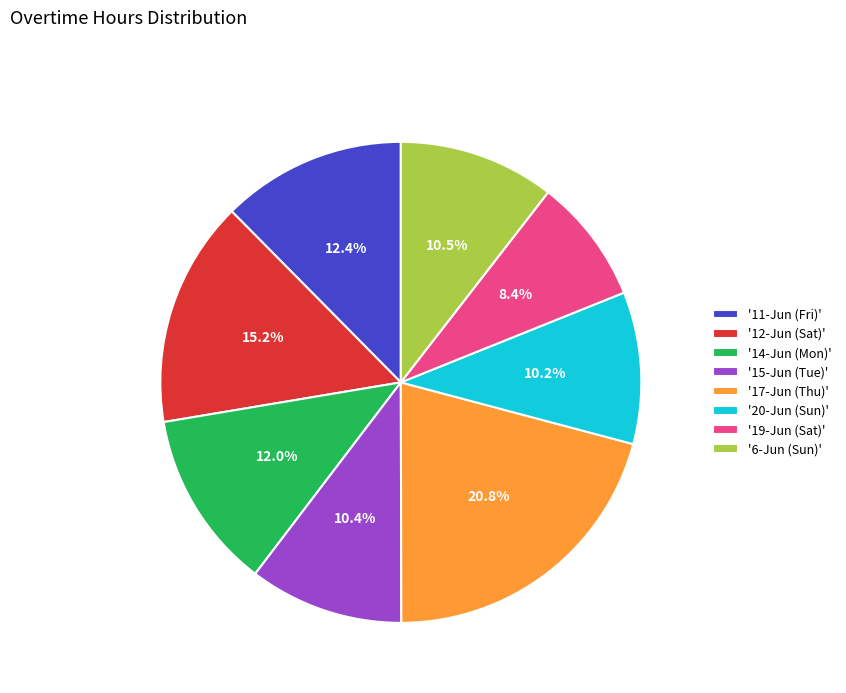

Is there a majority slice in this chart?

No